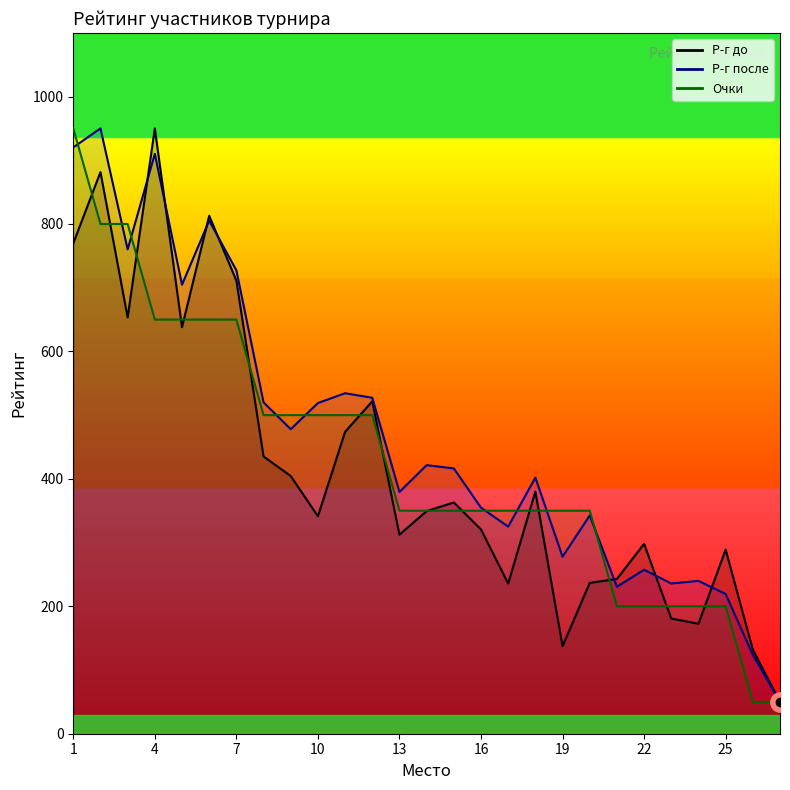

Where is Р-г после nearest to the value 500?

10